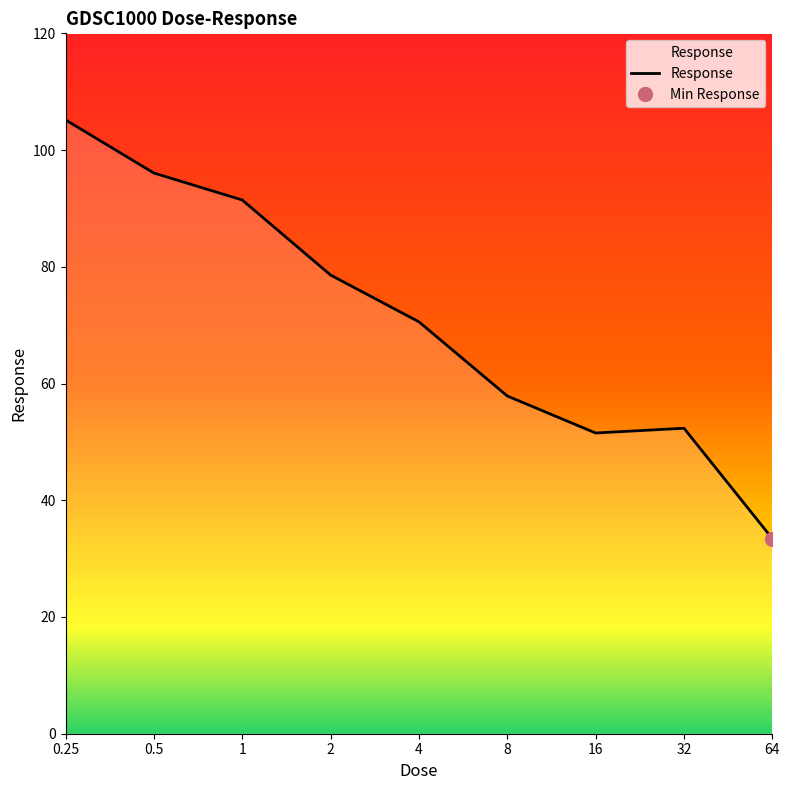

How many interior local peaks (higher than both neighbors) does the data have?

1